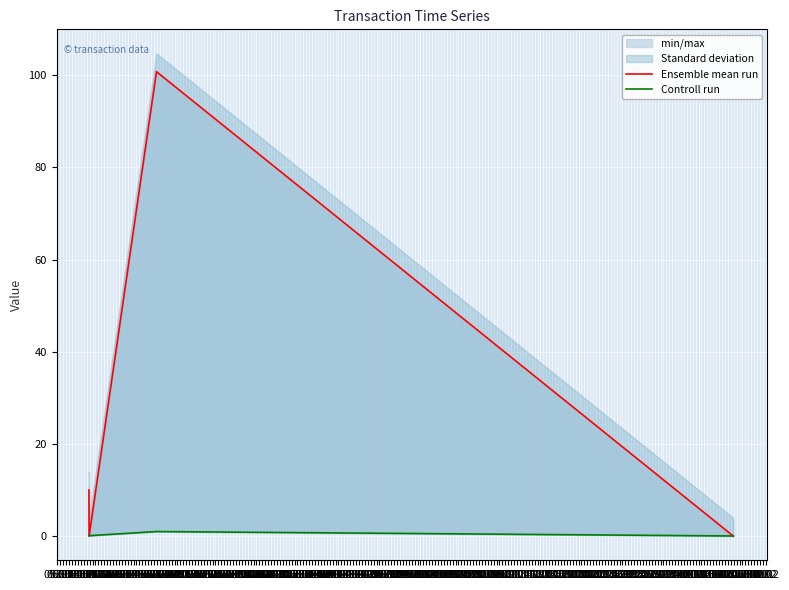

At which label does Ensemble mean run reach its peak?

08.06